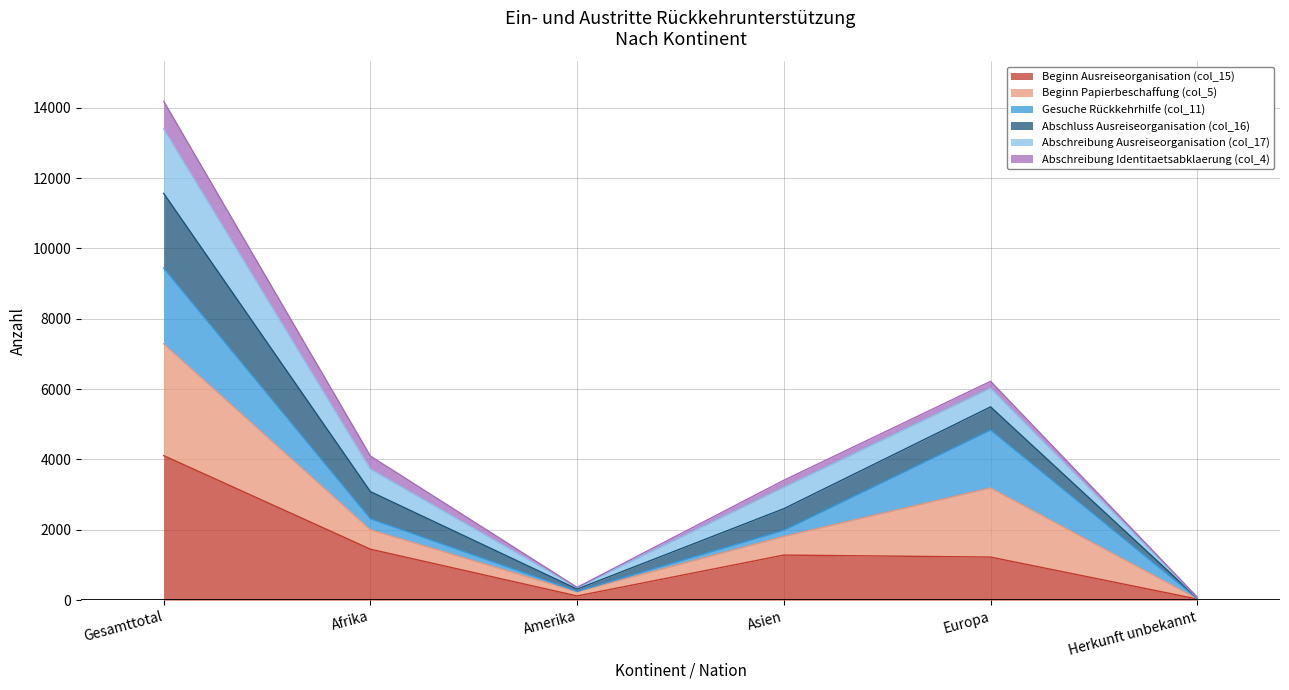

At which category is the sum across all series the highest?

Gesamttotal